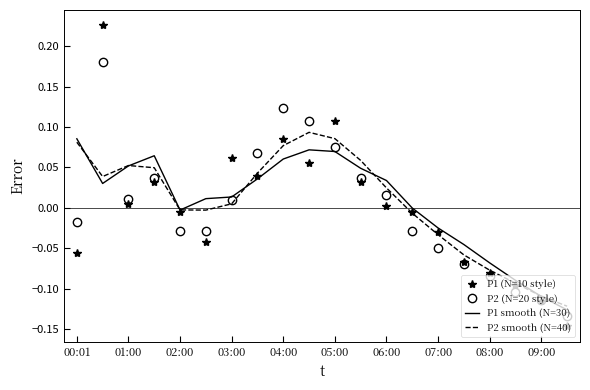

Which series ends up on top after the final intersection of P2 (N=20 style) and P2 smooth (N=40)?

P2 smooth (N=40)